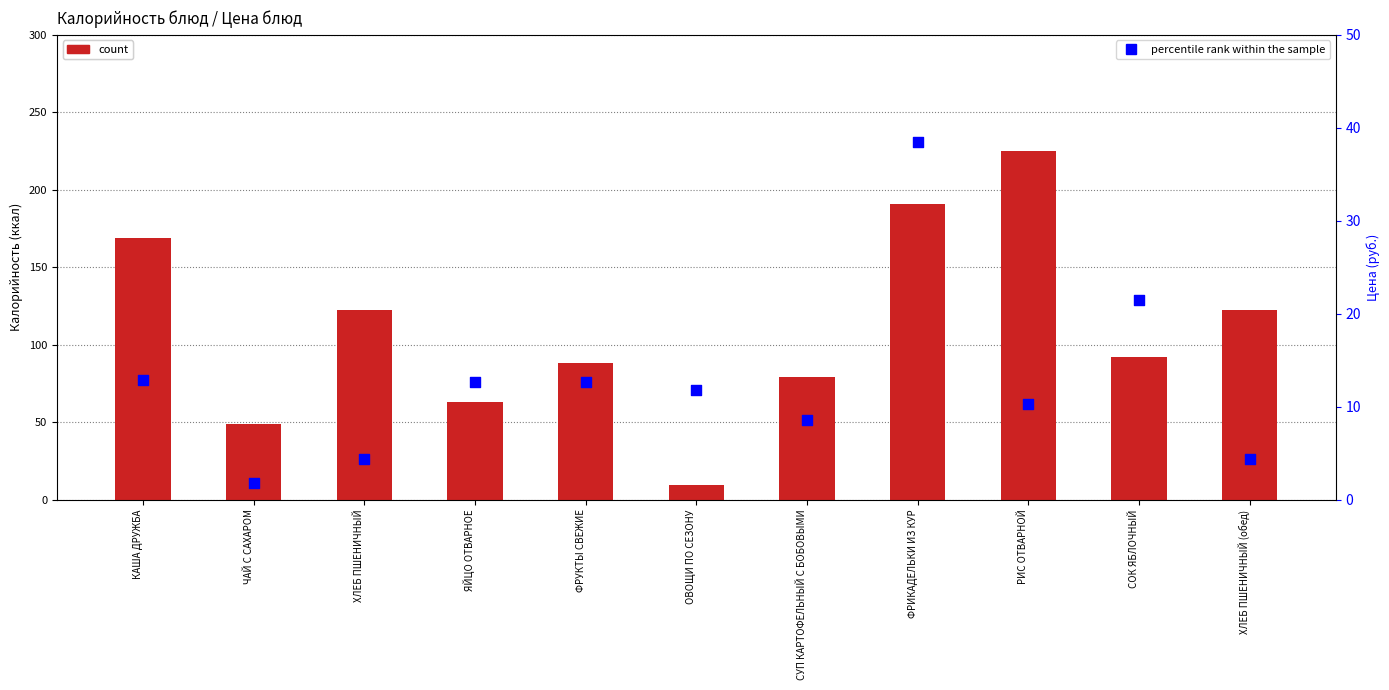

Which series has the largest Y range (max minus min)?

count